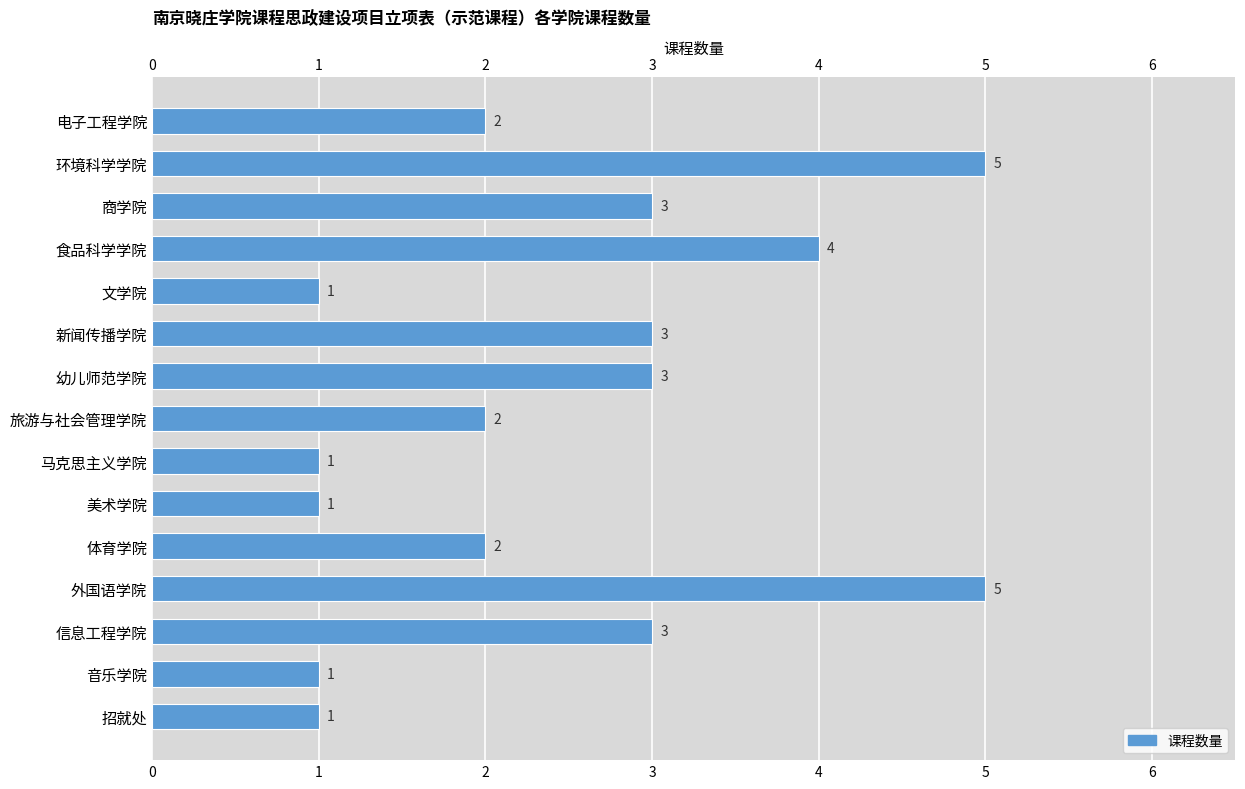

What is the sum of the values at 信息工程学院 and 招就处?

4